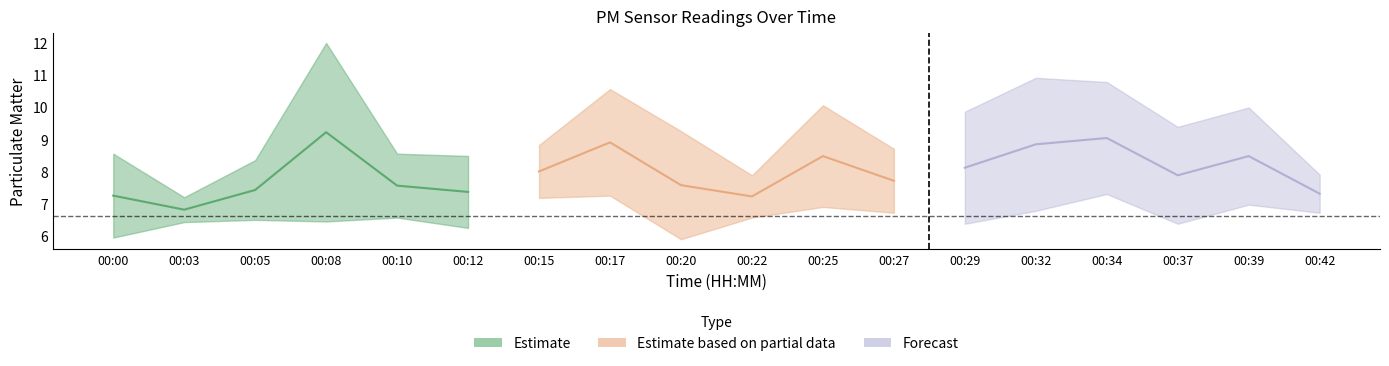

Between 00:20 and 00:17, which is larger?

00:17